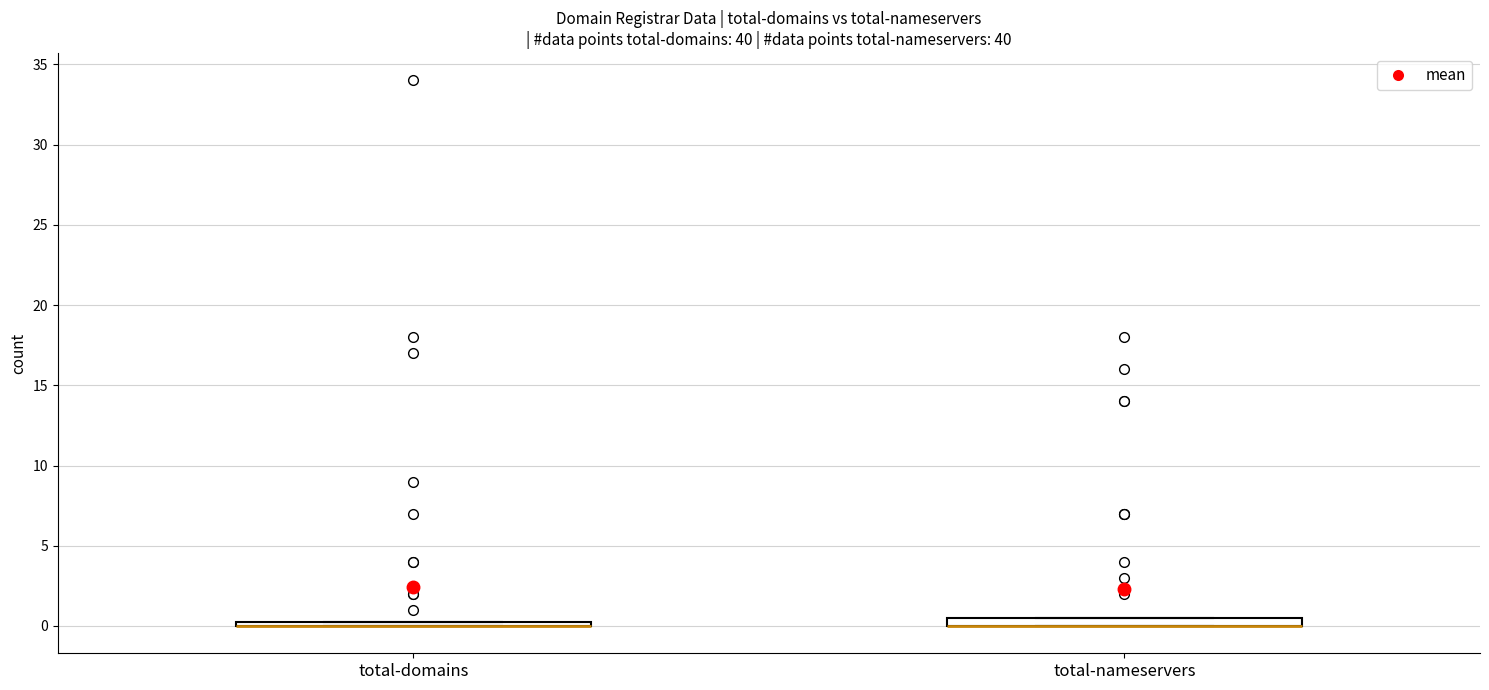

Where is the upper edge of the box for total-domains on the y-axis? The values are not printed on the chart, so give them approximately, as read against the axis.

0.5